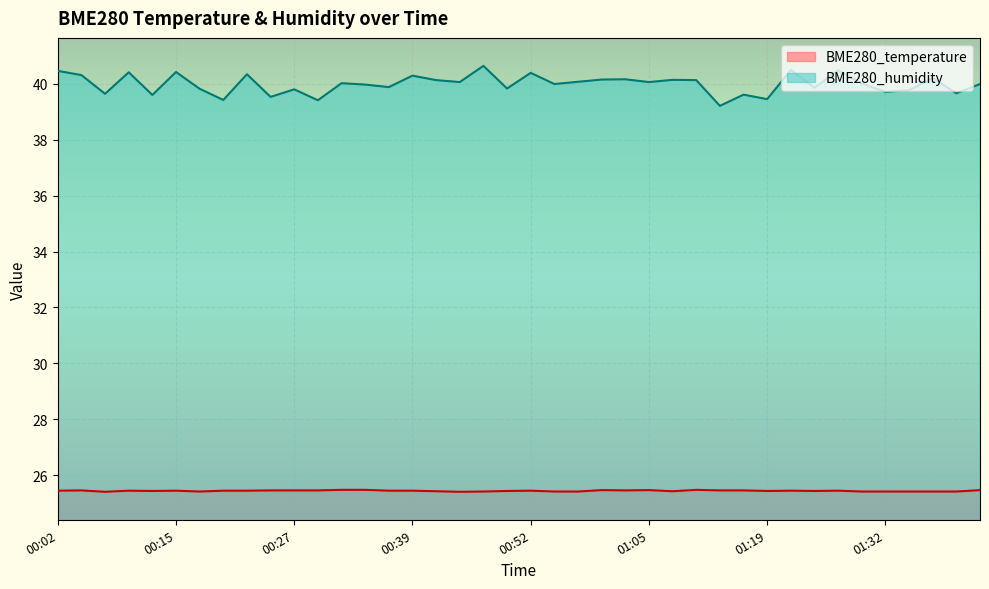

Between 00:04 and 00:27, which series saw the biggest shift?

BME280_humidity